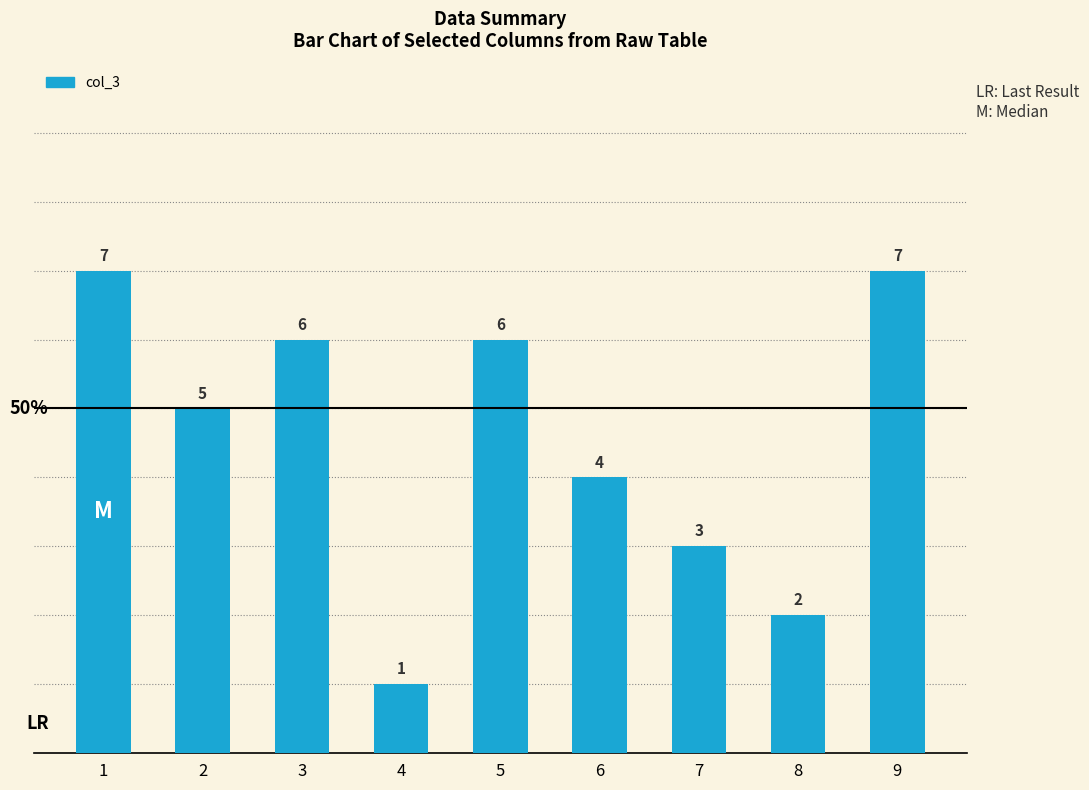

How many bars are there in total?

9